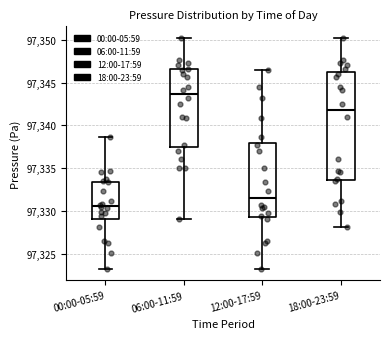

Comparing the boxes themselves (not the whiskers), which one is the tallest?

18:00-23:59